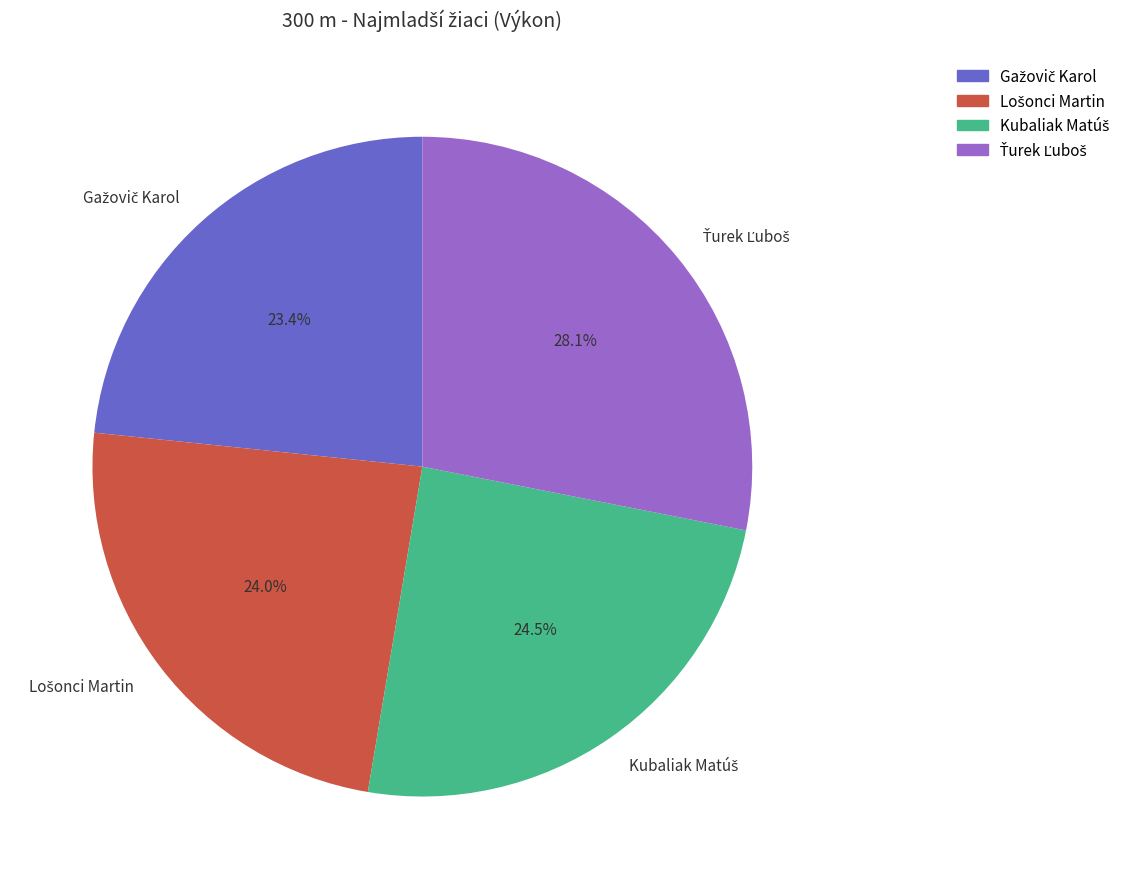

Does any single category account for the majority?

No